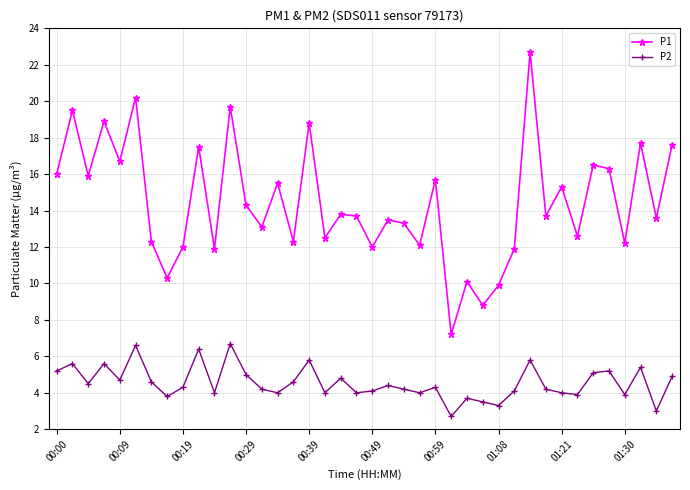

Which series has the largest total across all categories?

P1